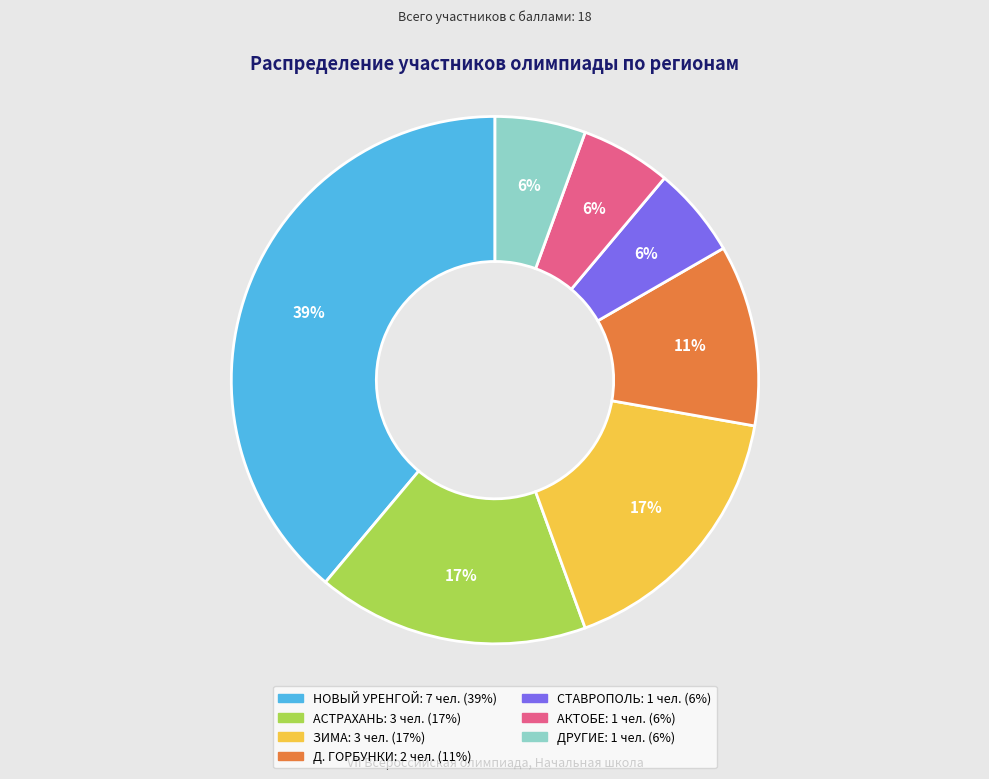

Is there a majority slice in this chart?

No